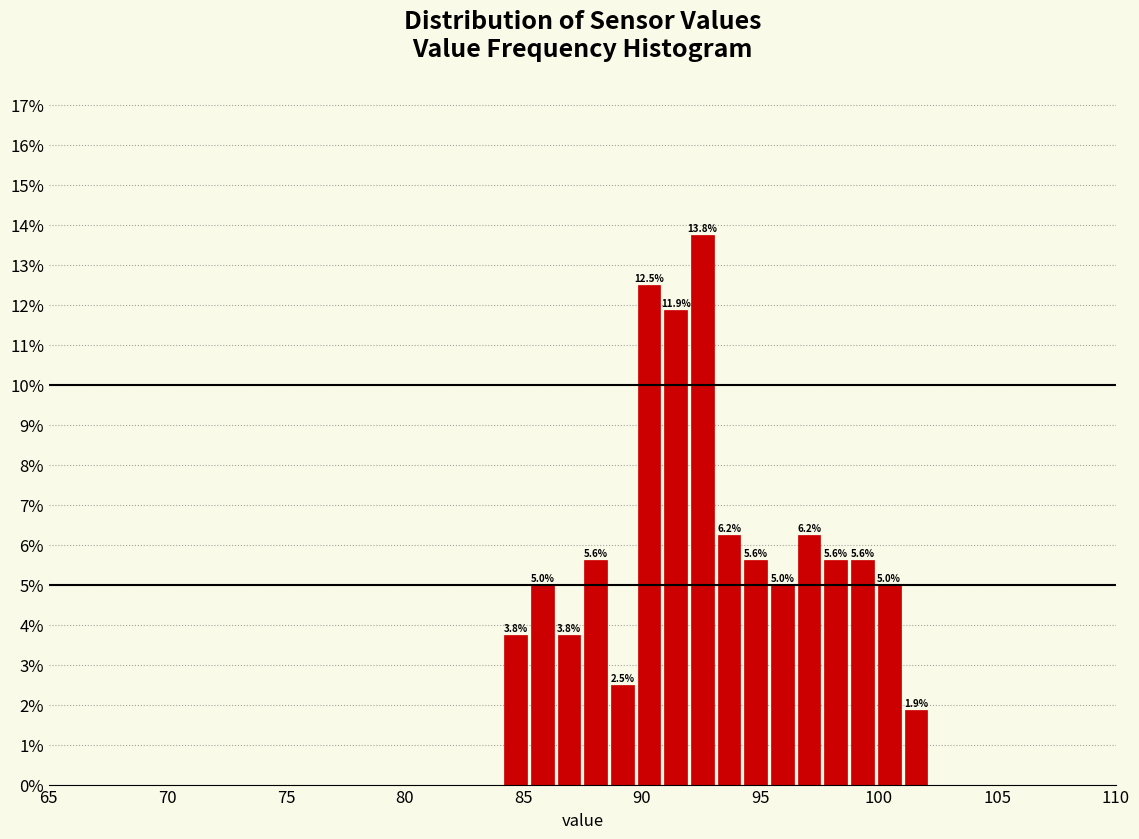

Around what value on the x-axis is the tallest bar? Give the approximate position of its centre, as read against the axis.

92.5